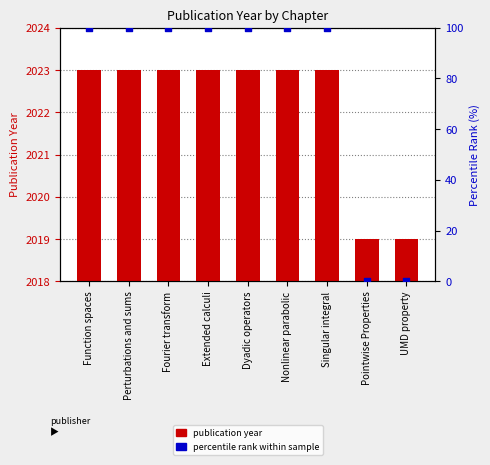

At which category is the sum across all series the highest?

Function spaces